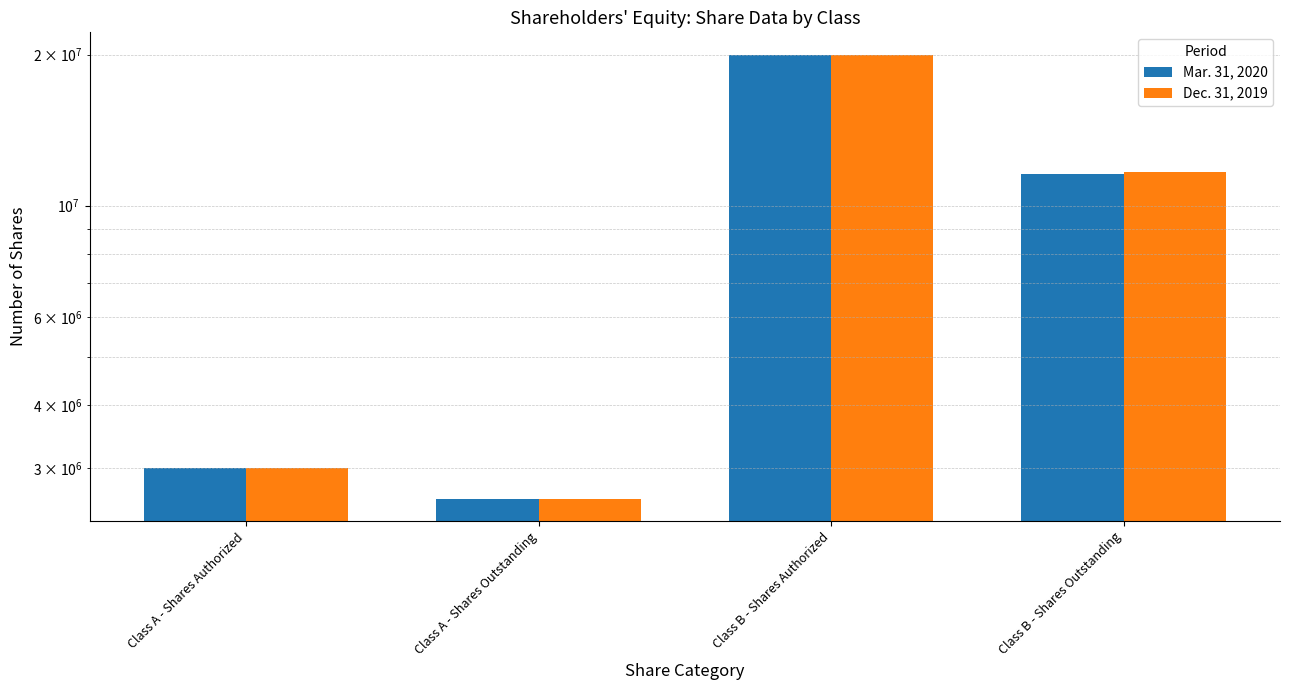

At which label does Mar. 31, 2020 first exceed 11579546?

Class B - Shares Authorized